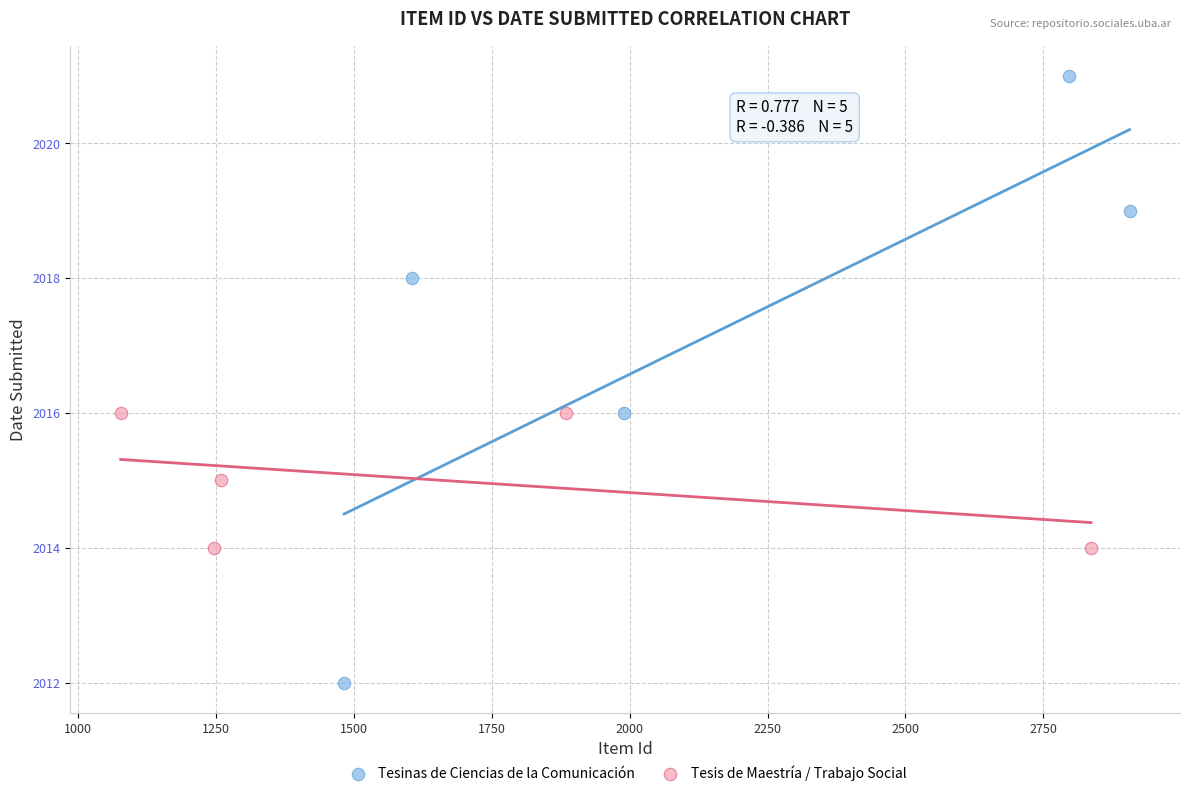

Which series reaches the minimum Y coordinate?

Tesinas de Ciencias de la Comunicación